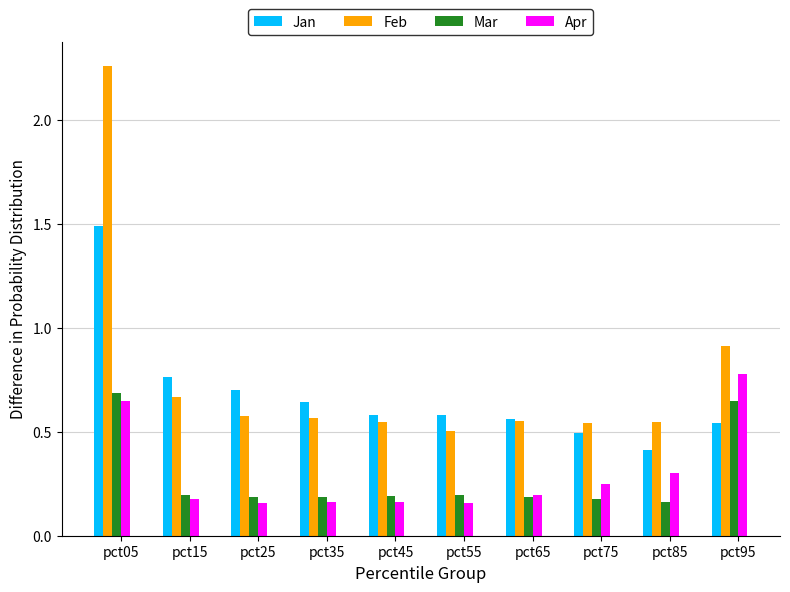

Is it true that Jan equals 1.2 at pct15?

False